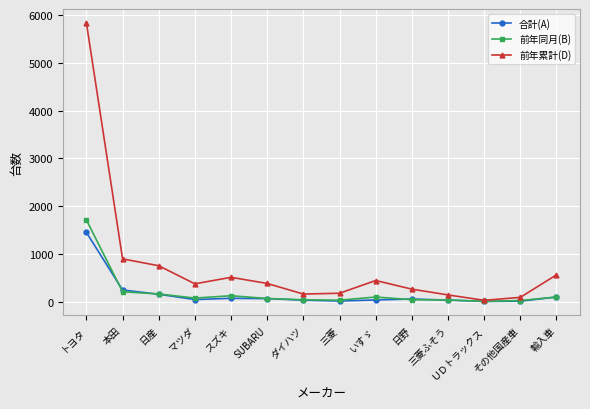

At which category is the sum across all series the highest?

トヨタ